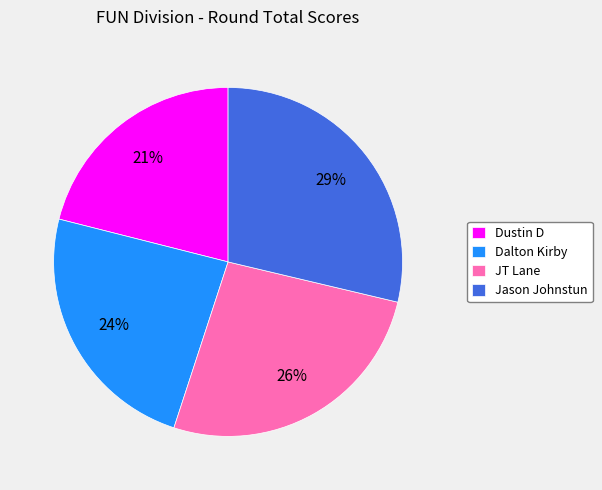

To the nearest percent, what percentage of the pie is JT Lane?

26%